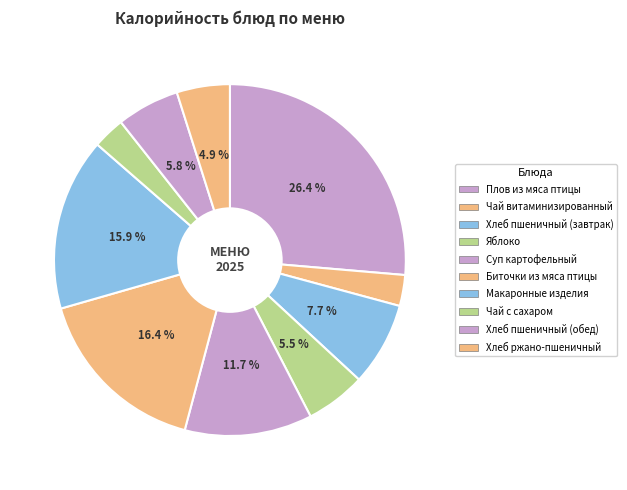

To the nearest percent, what is the difference between the largest and smallest slice percentages?

24%